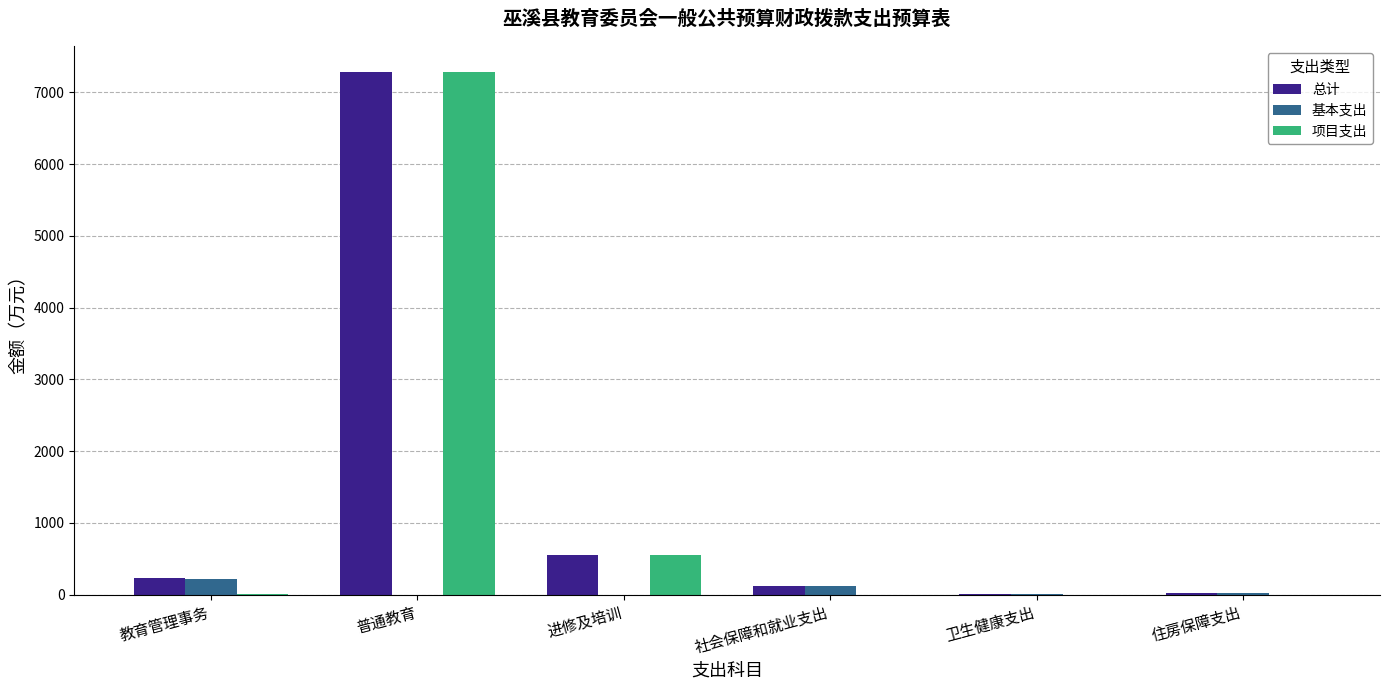

What is the greatest value displayed?

7278.6